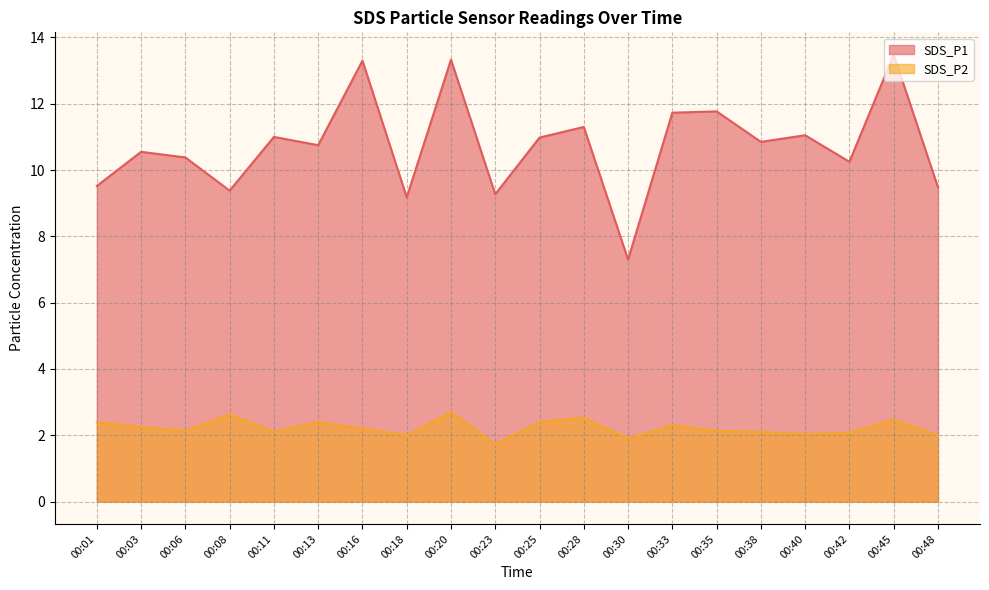

The SDS_P2 series shows 2.8 at 00:48. True or false?

False